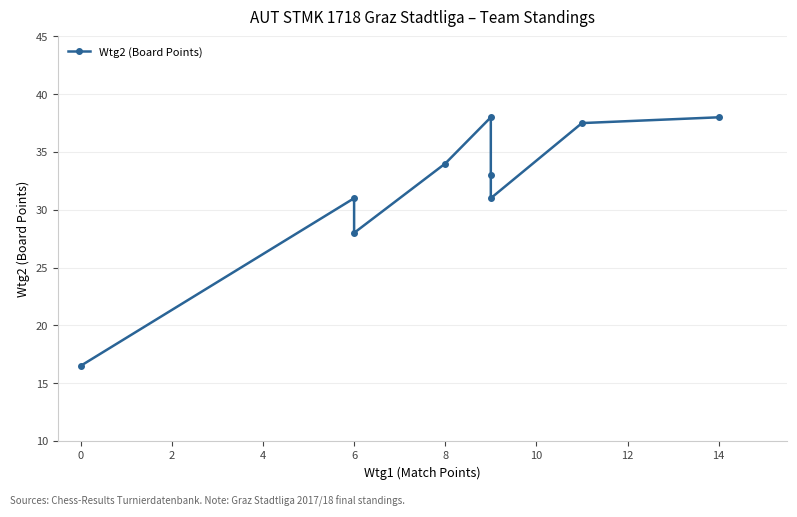

What is the value of the 4th point from the left?

34.0